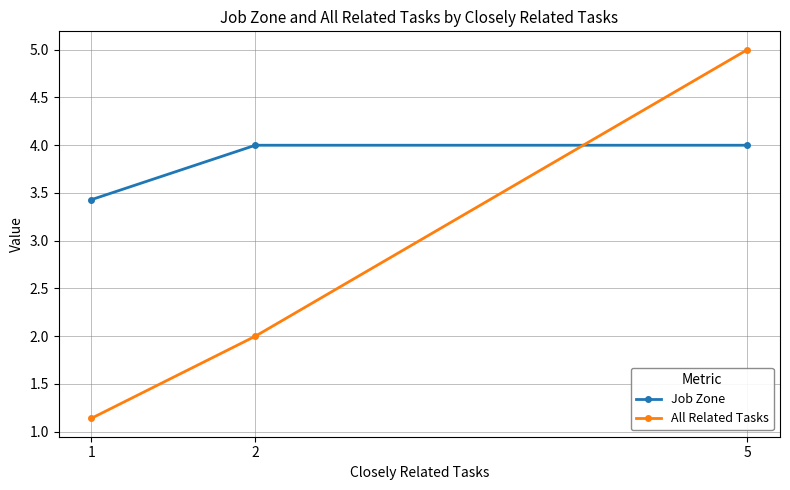

Which series has the largest range (max minus min)?

All Related Tasks